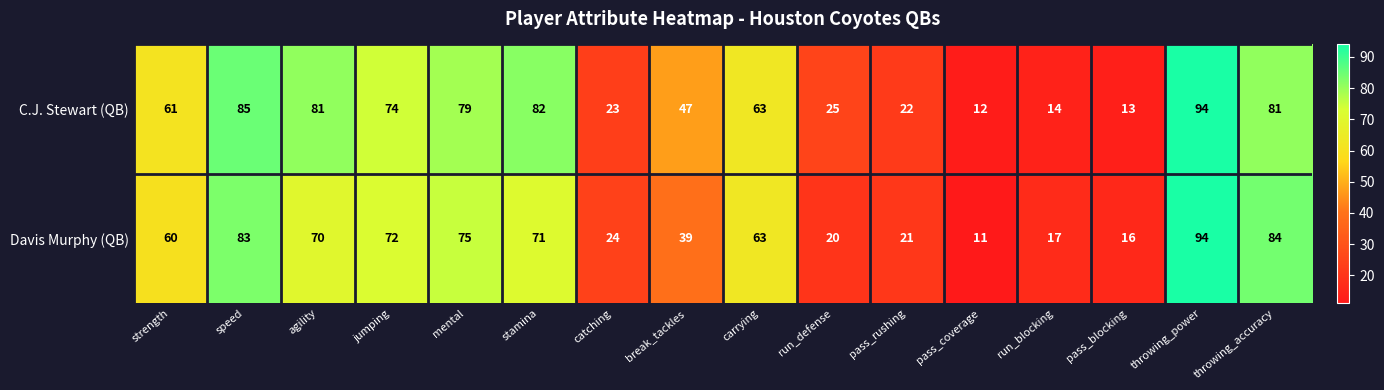

At how many categories does at least one series exceed 26?

10